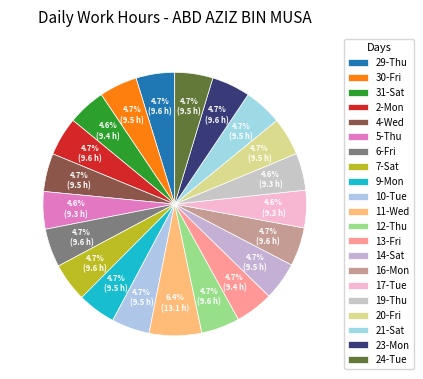

Is the sum of 6-Fri and 4-Wed greater than half?

No